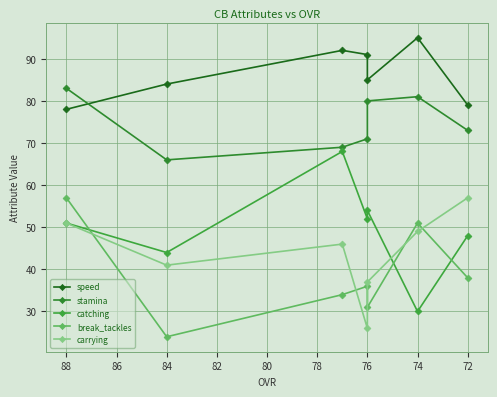

The value of stamina at 76 is 127. True or false?

False